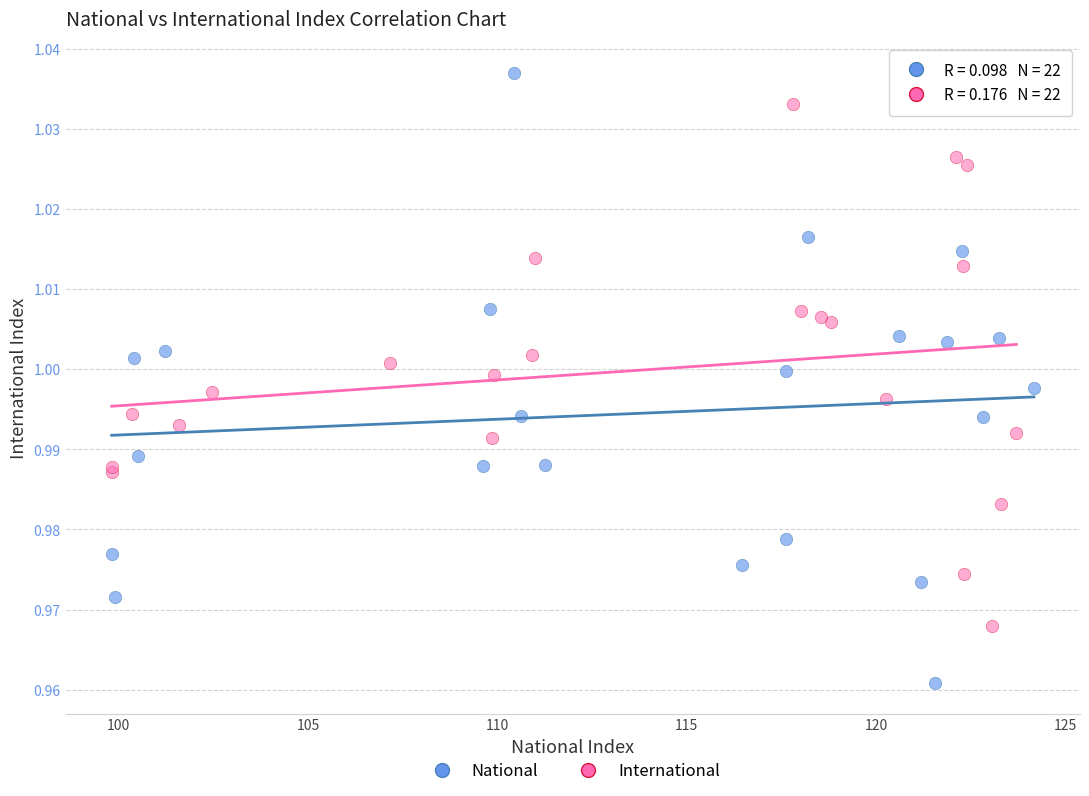

Which series has the largest Y range (max minus min)?

National